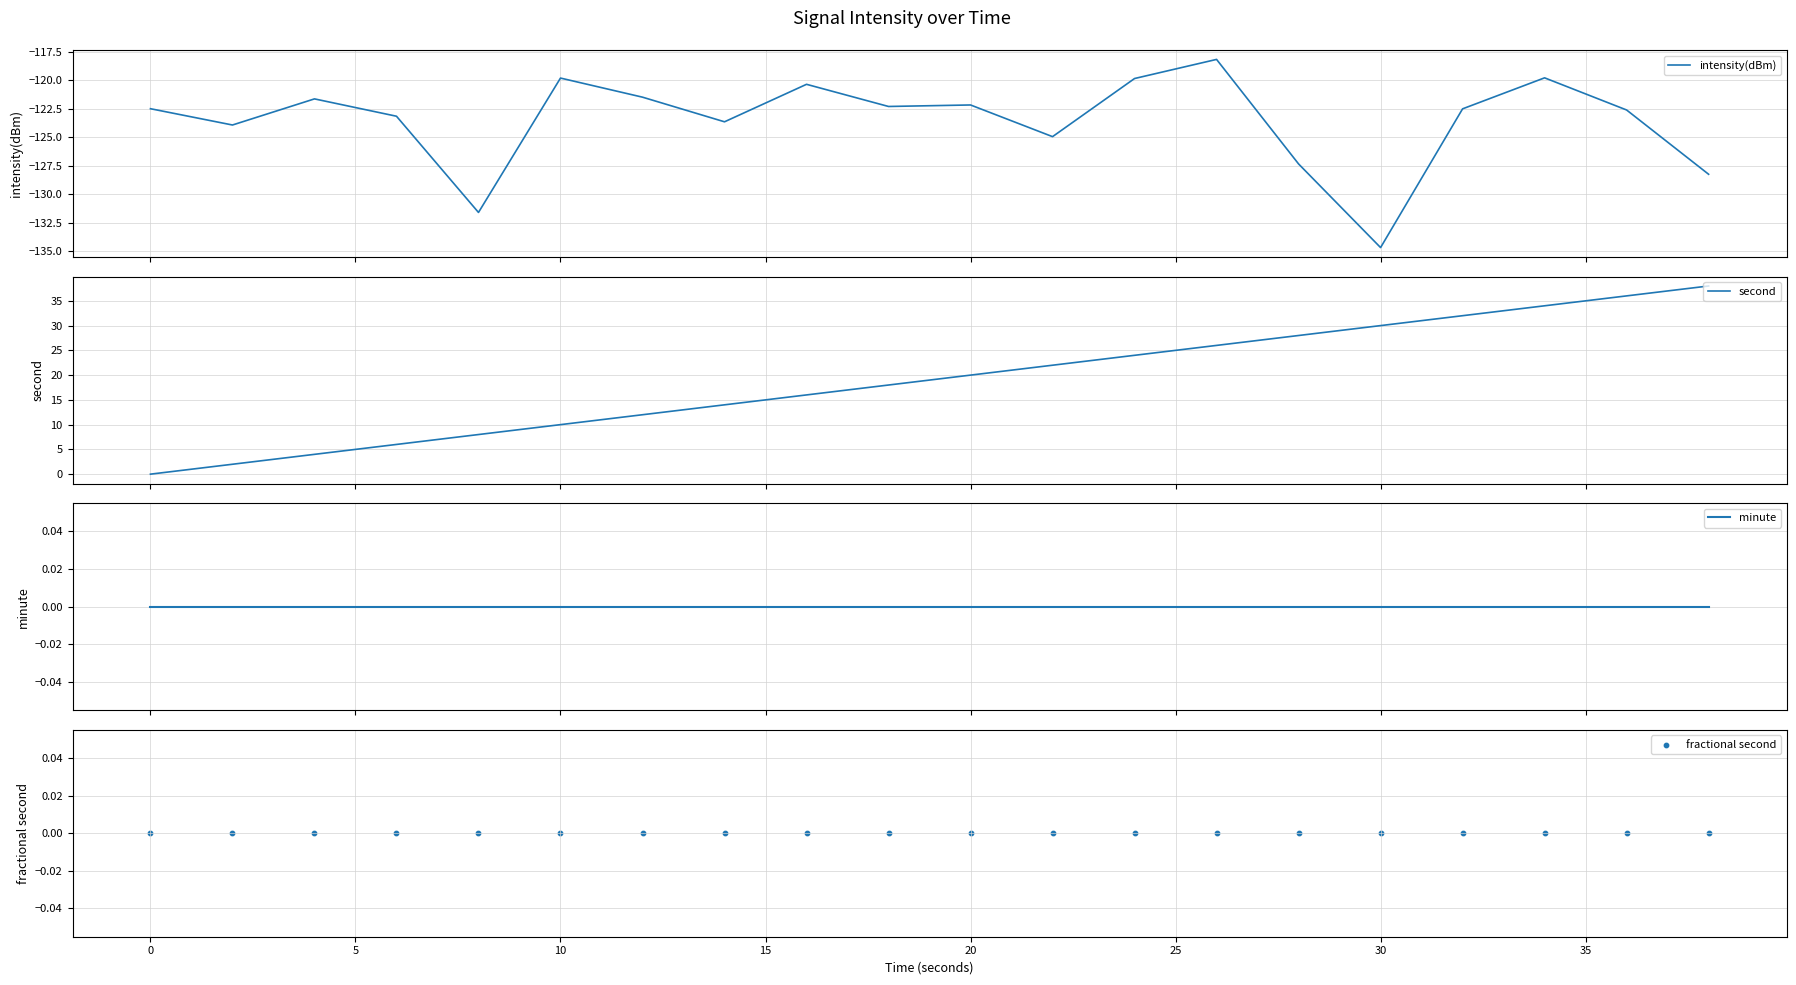

What is the maximum value for intensity(dBm)?

-118.2